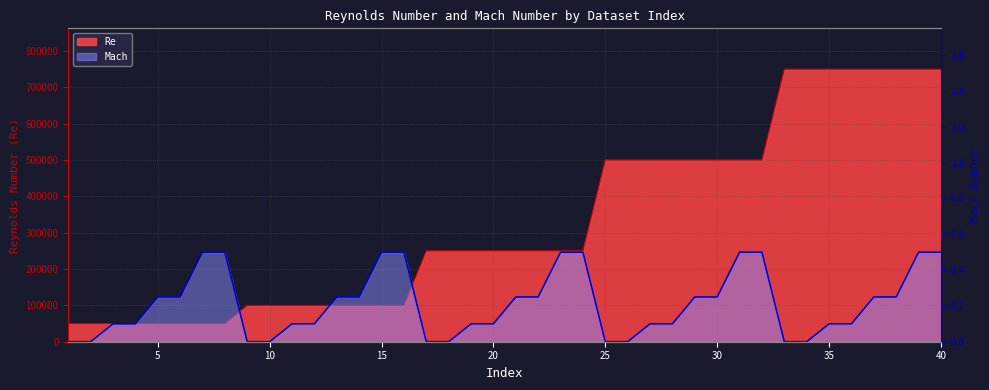

At which category does the chart reach its minimum across all series?

1